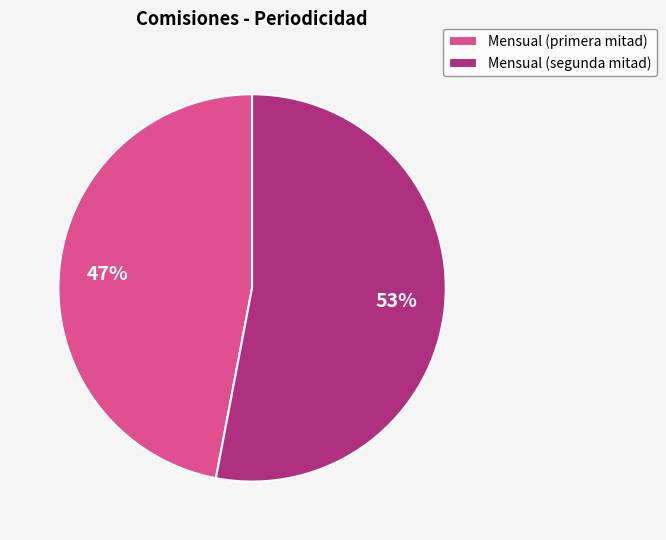

What percentage is the Mensual (segunda mitad) slice, to the nearest percent?

53%